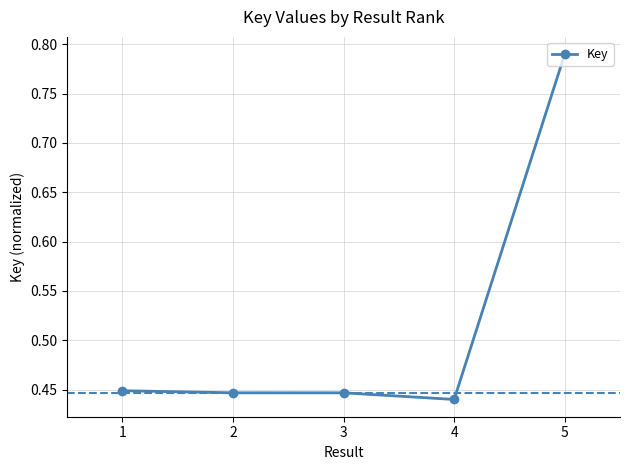

What is the average value?

0.5